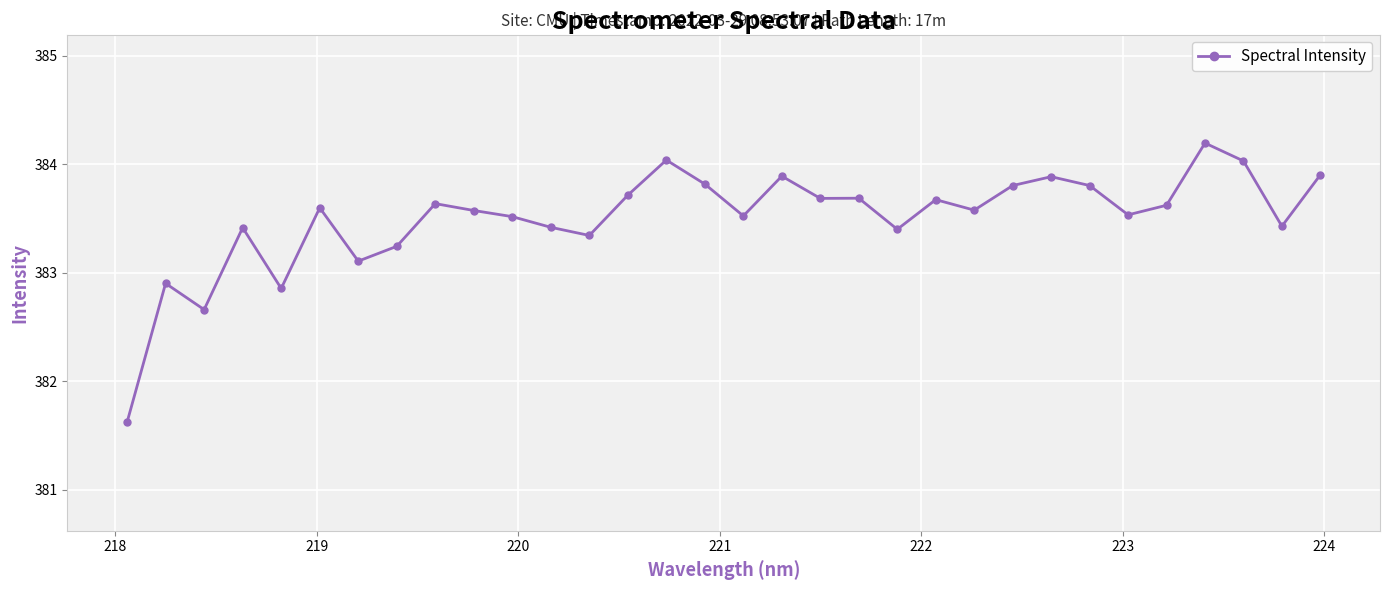

What is the value of the 27th point from the left?

383.5